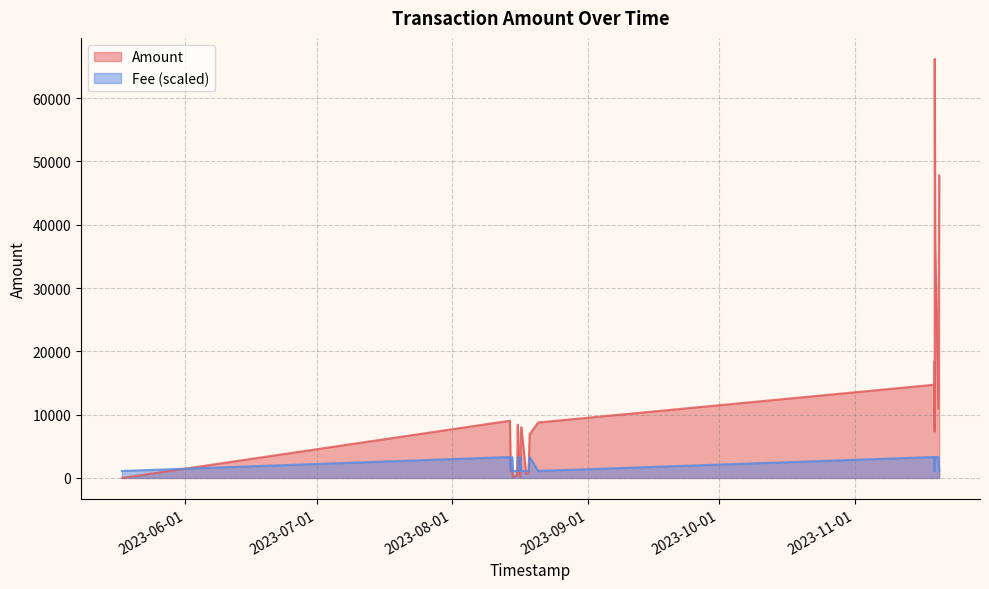

Rank the categories by Amount value from lowest to highest.

2023-05-17 12:11:45, 2023-05-17 12:06:17, 2023-08-14 21:09:10, 2023-08-16 13:28:35, 2023-08-15 10:20:38, 2023-08-16 09:23:44, 2023-08-15 19:52:00, 2023-08-17 22:06:20, 2023-08-18 11:04:07, 2023-08-14 09:14:35, 2023-08-14 17:48:45, 2023-08-16 15:14:07, 2023-08-16 15:17:25, 2023-08-16 00:35:34, 2023-08-18 16:54:49, 2023-11-19 07:11:33, 2023-08-16 19:21:18, 2023-08-16 00:16:10, 2023-08-20 15:46:35, 2023-08-14 04:55:28, 2023-11-20 03:49:04, 2023-11-19 05:29:16, 2023-11-19 04:37:33, 2023-11-19 04:55:28, 2023-11-19 10:34:16, 2023-11-20 07:54:14, 2023-11-19 07:19:49, 2023-11-19 07:43:49, 2023-11-19 07:25:23